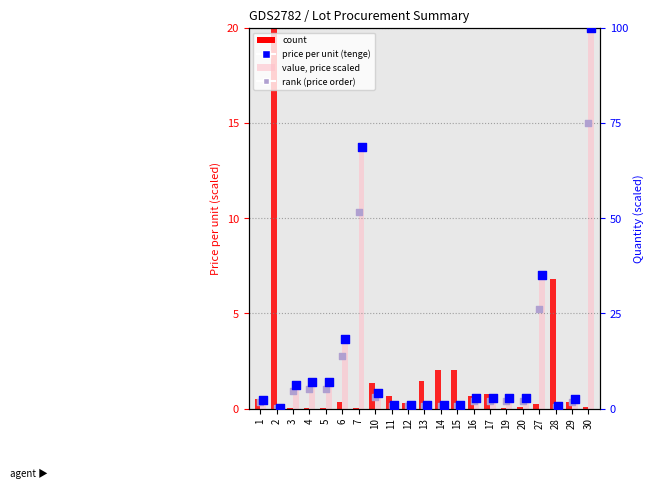

What is the total value across all series at 20?

3.8